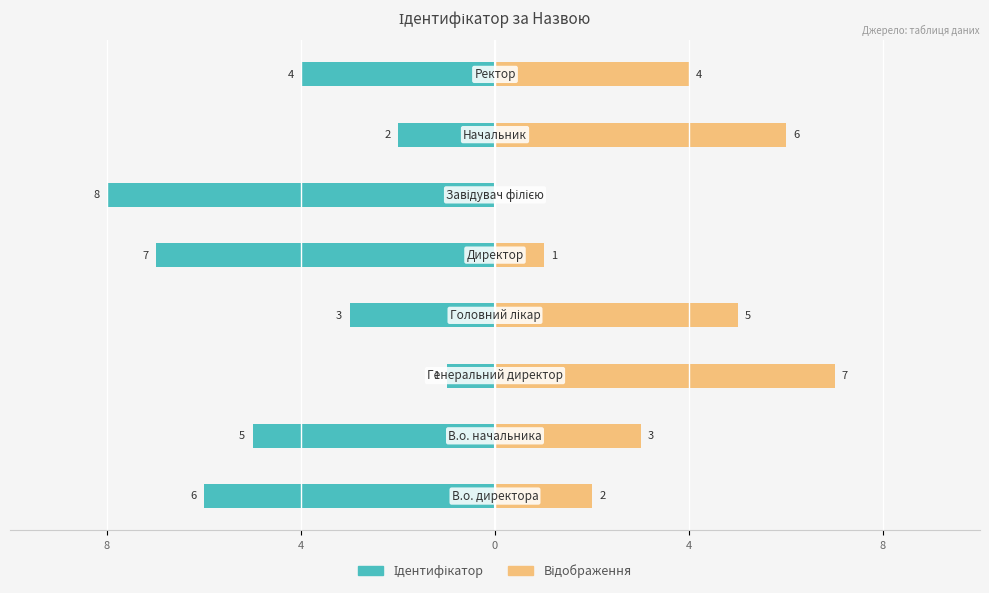

Rank the series at 4 from lowest to highest value.

Ідентифікатор, Відображення